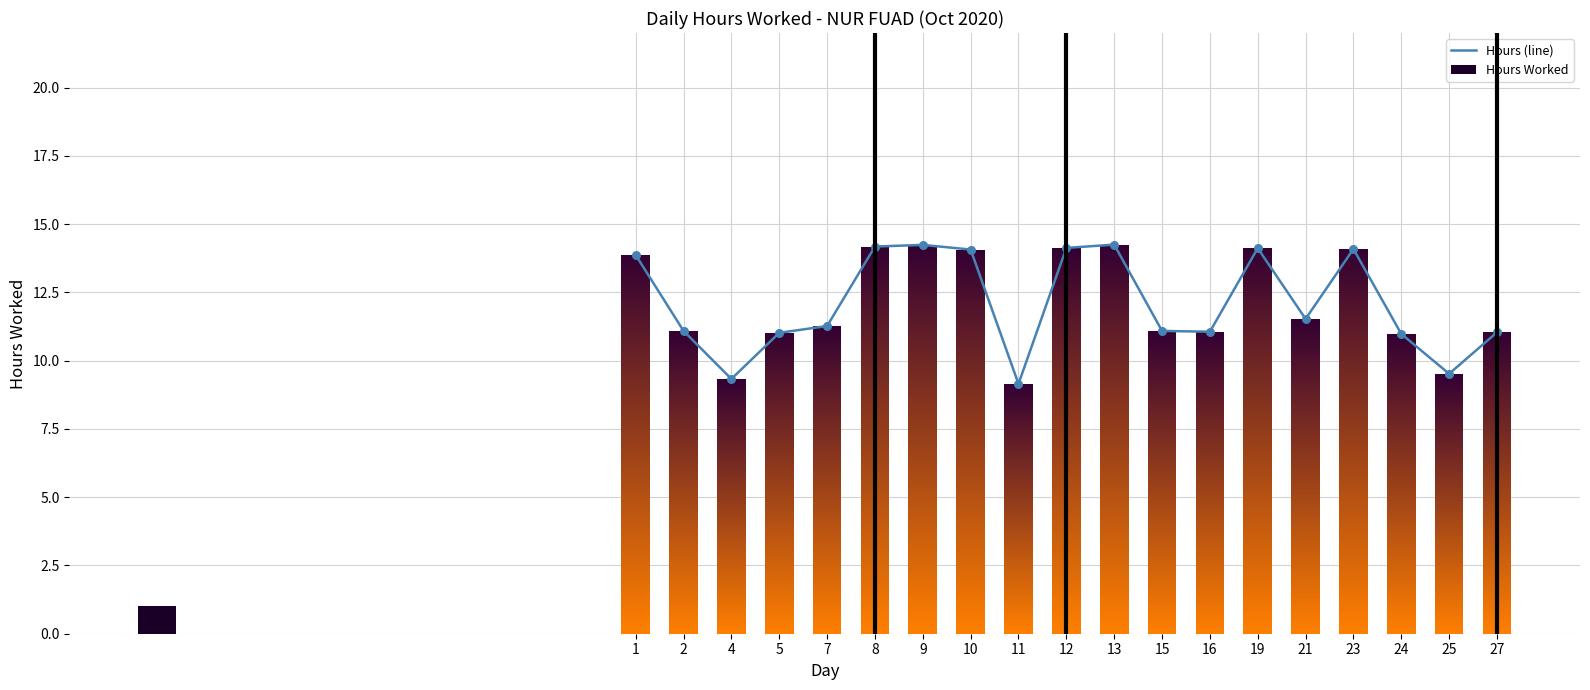

Which has a higher value, 9 or 21?

9